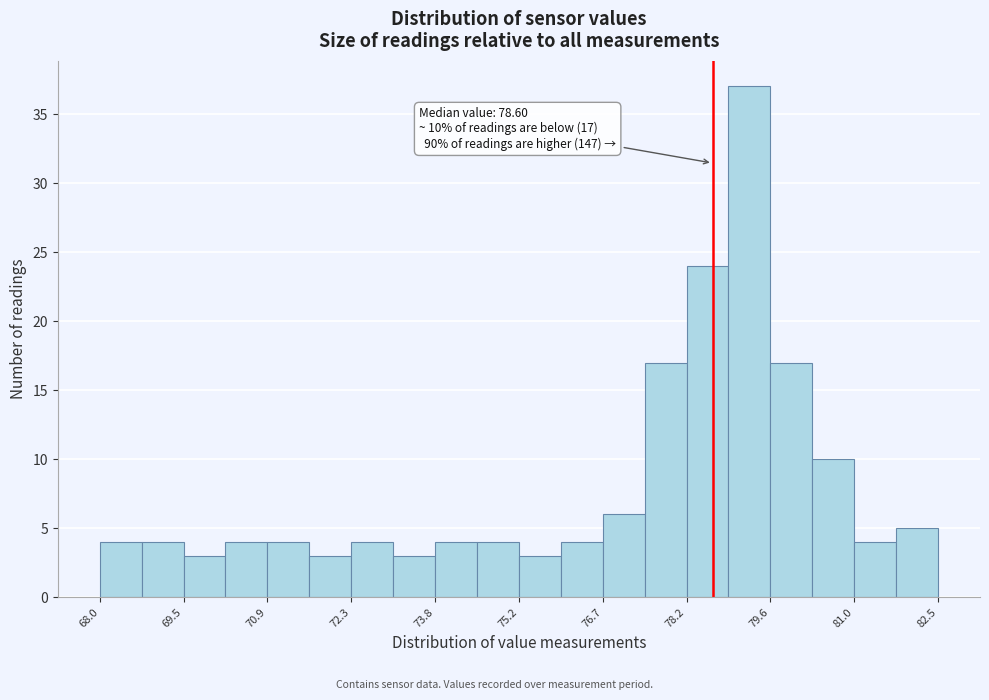

Around what value on the x-axis is the tallest bar? Give the approximate position of its centre, as read against the axis.

79.2